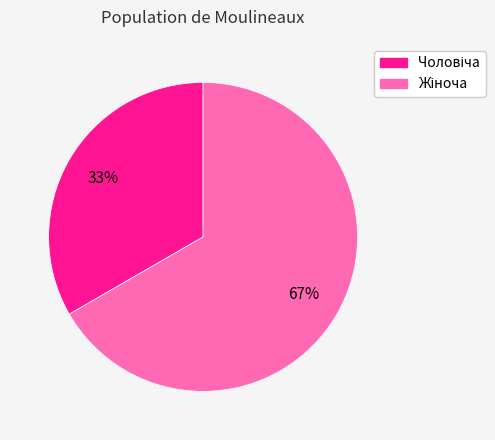

How many segments does this pie chart have?

2